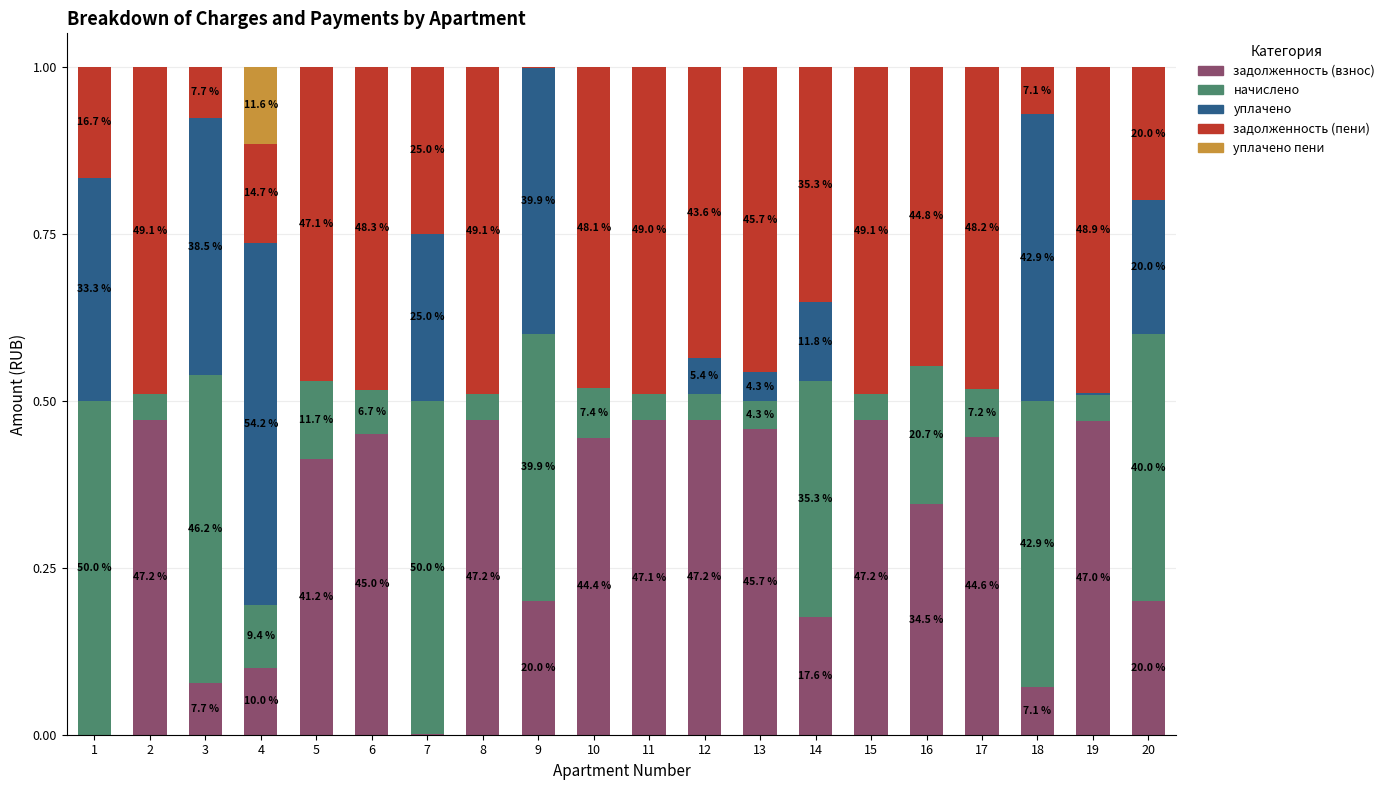

Which series has the largest total across all categories?

задолженность (пени)